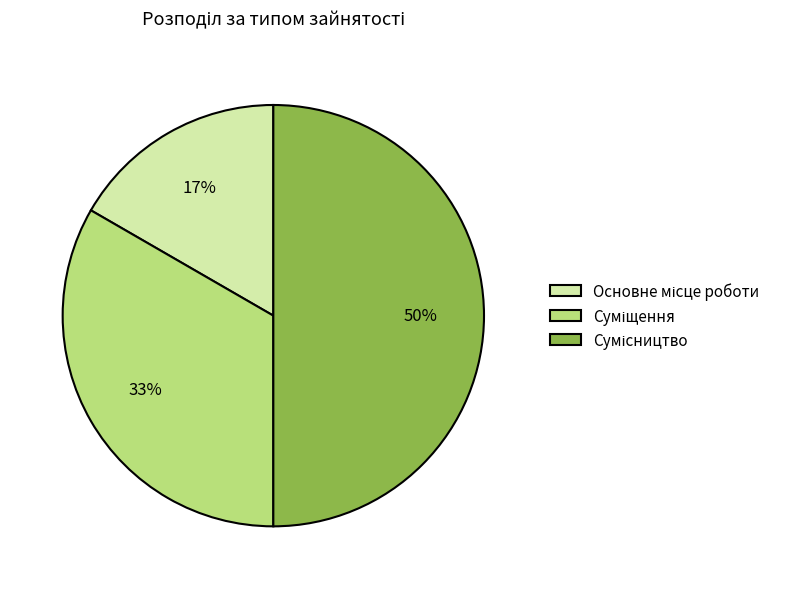

To the nearest percent, what is the average slice percentage?

33%